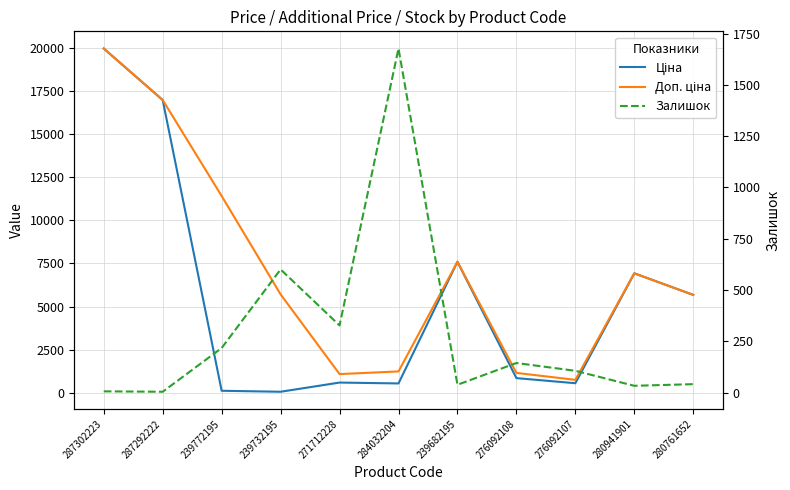

What is the label of the 9th point from the left?

276092107